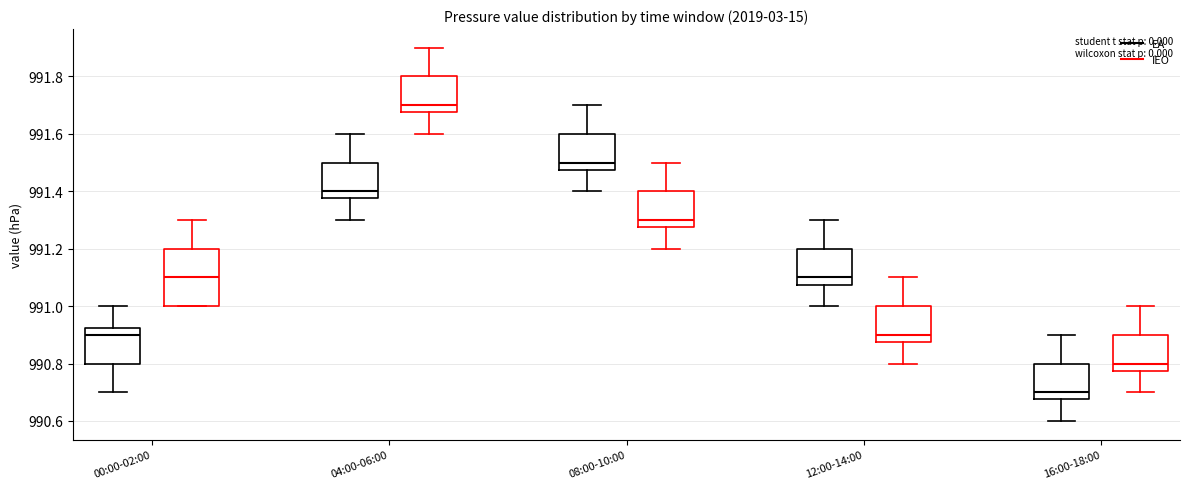

Reading left to right, read every box against the y-axis: the position of its median line, the range the box covers, and the ends of its whiskers. The values are not printed on the chart, so give them approximately, as read against the axis.

00:00-02:00 (EA): median 990.90, box 990.80 to 990.92, whiskers 990.70 to 991.00
00:00-02:00 (IEO): median 991.10, box 991.00 to 991.20, whiskers 991.00 to 991.30
04:00-06:00 (EA): median 991.40, box 991.38 to 991.50, whiskers 991.30 to 991.60
04:00-06:00 (IEO): median 991.70, box 991.68 to 991.80, whiskers 991.60 to 991.90
08:00-10:00 (EA): median 991.50, box 991.48 to 991.60, whiskers 991.40 to 991.70
08:00-10:00 (IEO): median 991.30, box 991.28 to 991.40, whiskers 991.20 to 991.50
12:00-14:00 (EA): median 991.10, box 991.08 to 991.20, whiskers 991.00 to 991.30
12:00-14:00 (IEO): median 990.90, box 990.88 to 991.00, whiskers 990.80 to 991.10
16:00-18:00 (EA): median 990.70, box 990.68 to 990.80, whiskers 990.60 to 990.90
16:00-18:00 (IEO): median 990.80, box 990.78 to 990.90, whiskers 990.70 to 991.00